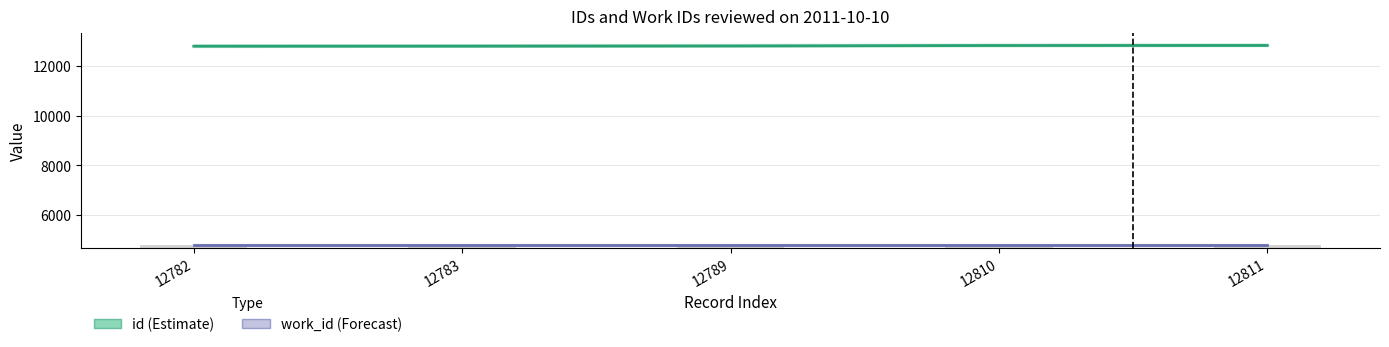

List the labels in order of id value, largest first.

12811, 12810, 12789, 12783, 12782